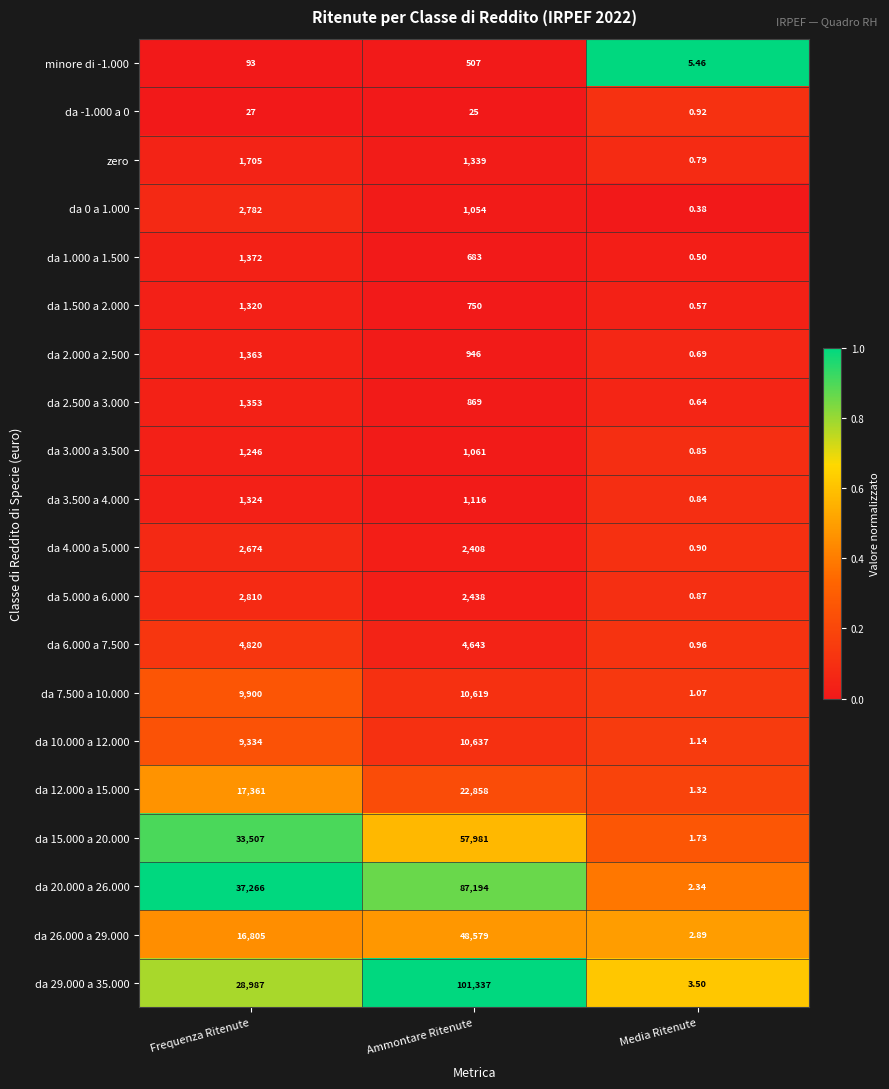

Which series has the largest total across all categories?

da 29.000 a 35.000